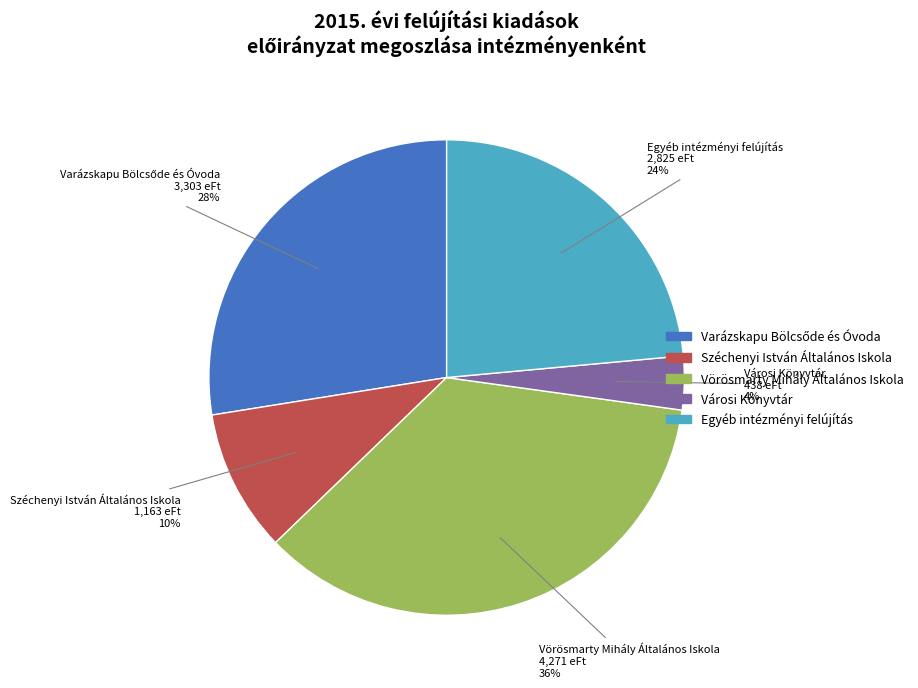

To the nearest percent, what is the average slice percentage?

20%